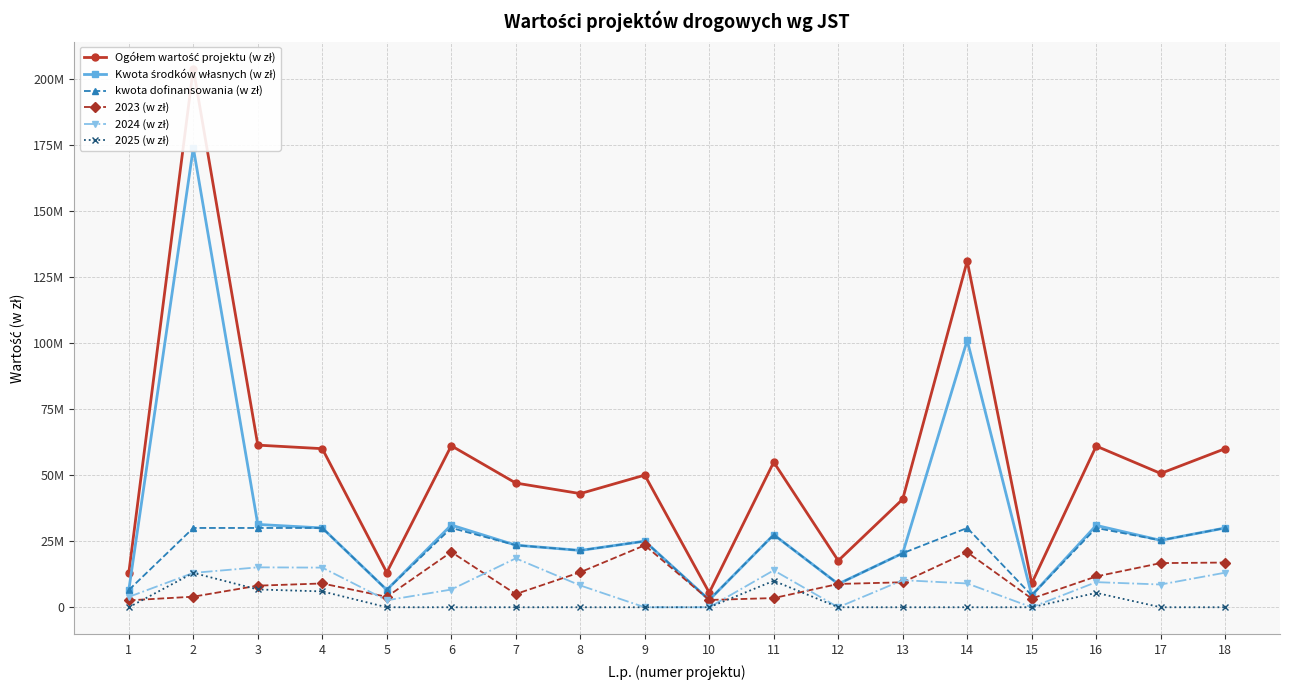

At which category does kwota dofinansowania (w zł) reach its first local valley?

5